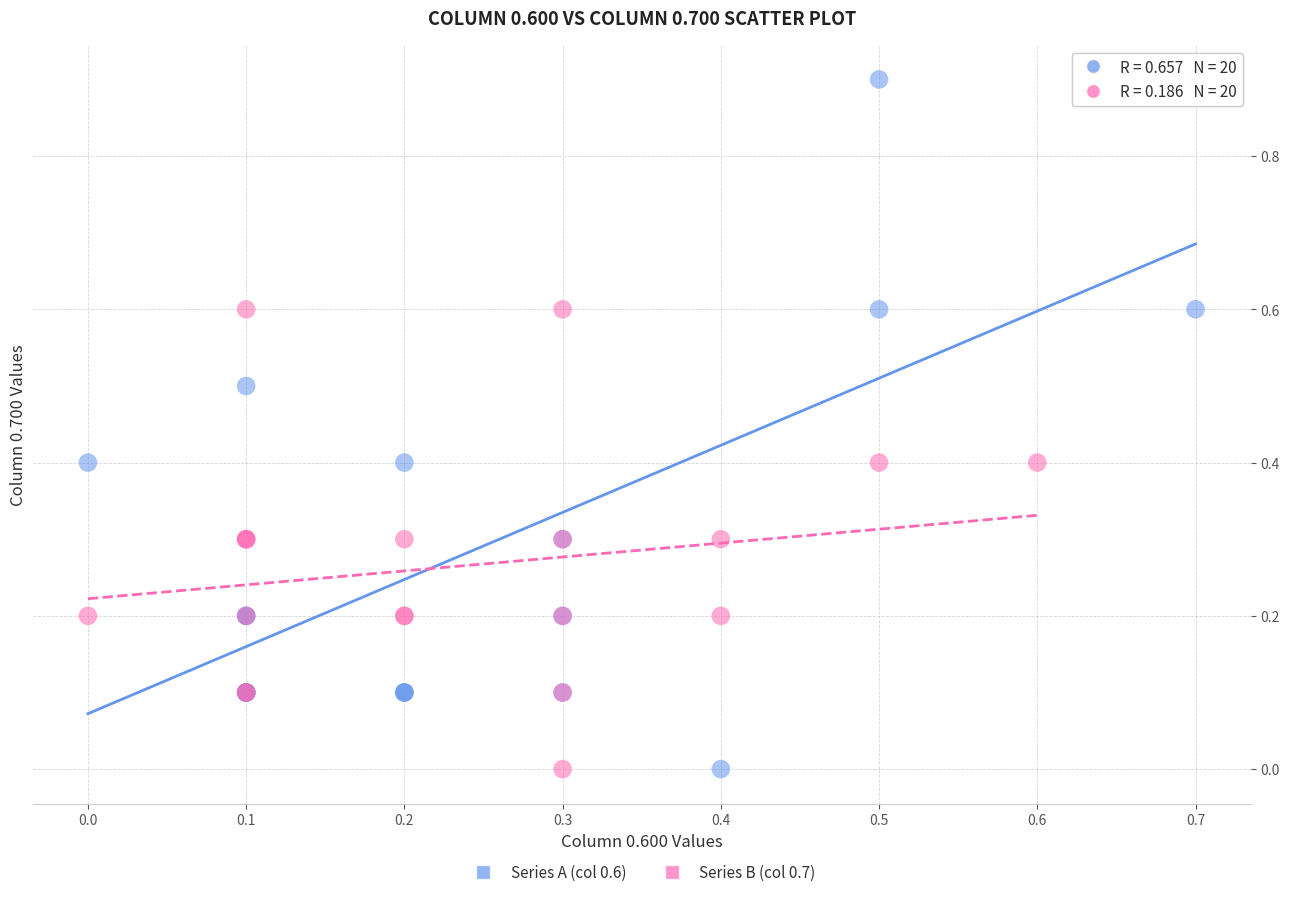

Which series has the largest Y range (max minus min)?

Series A (col 0.6)